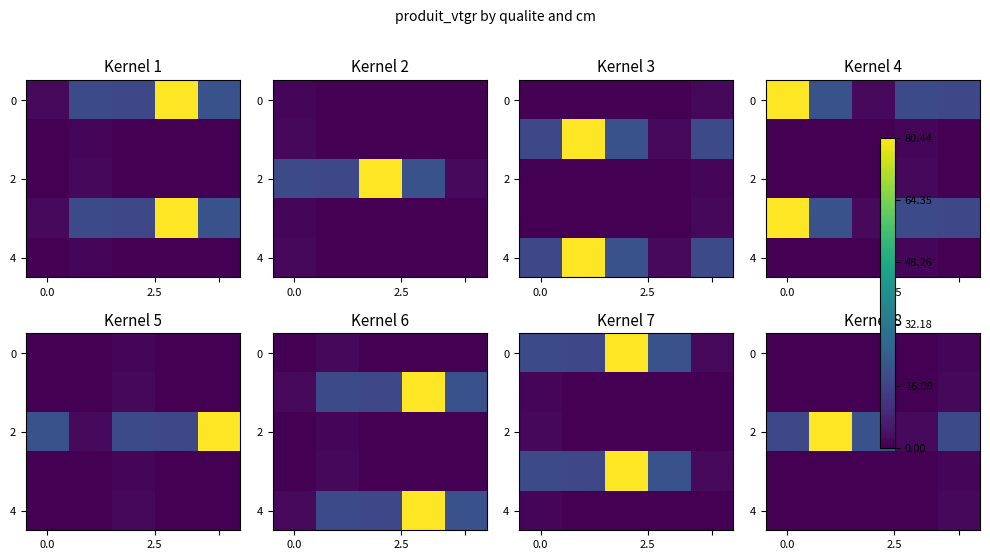

What is the total value across all series at 3?

2.0